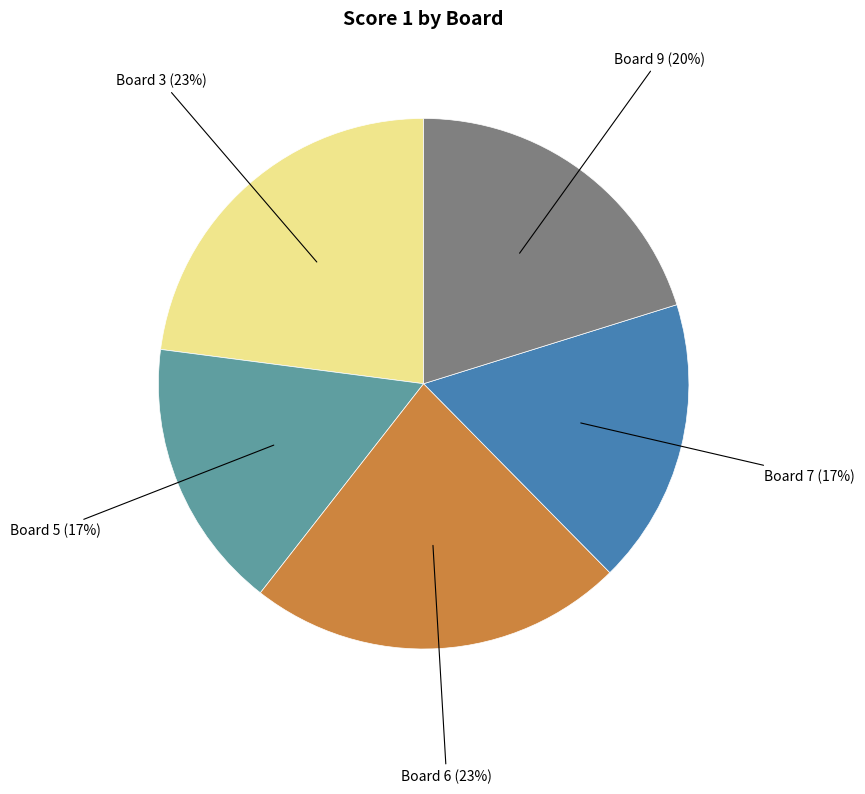

To the nearest percent, what is the difference between the largest and smallest slice percentages?

6%